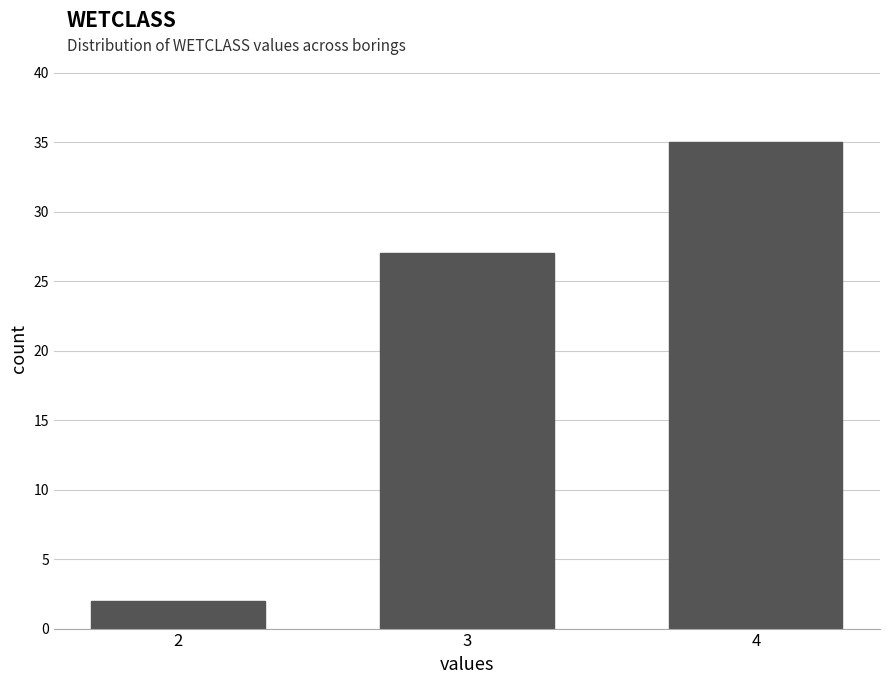

What is the maximum value shown in the chart?

35